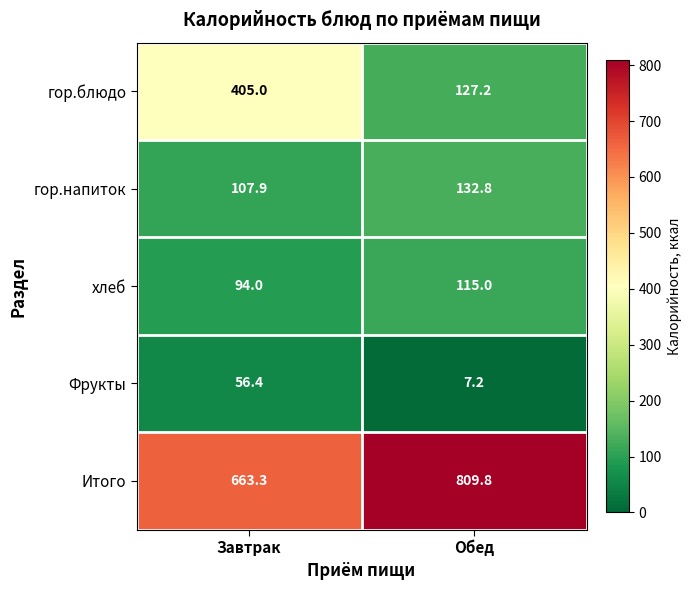

At which label is хлеб closest to 104?

Завтрак